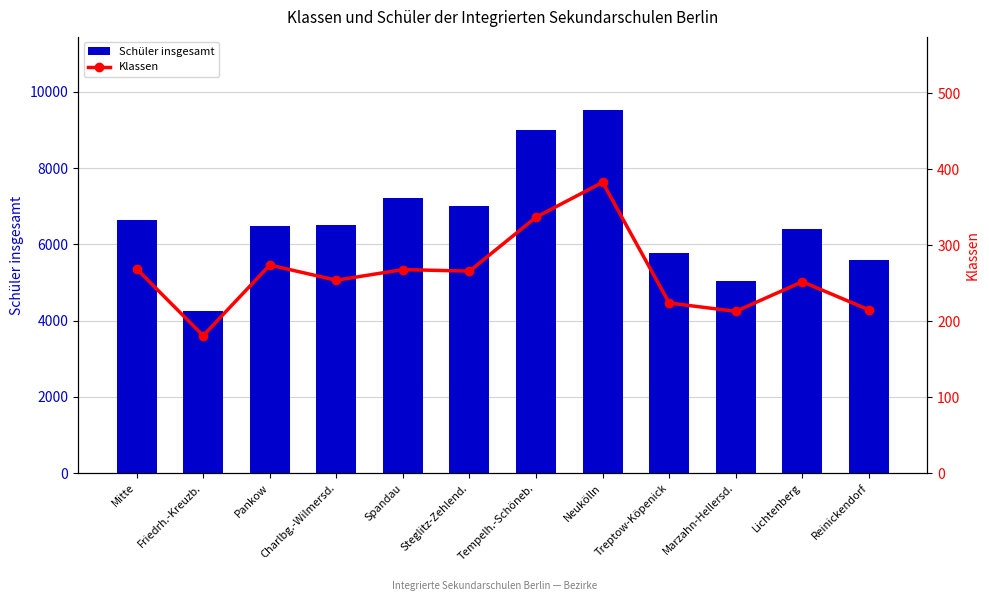

What is the total value across all series at Mitte?

6896